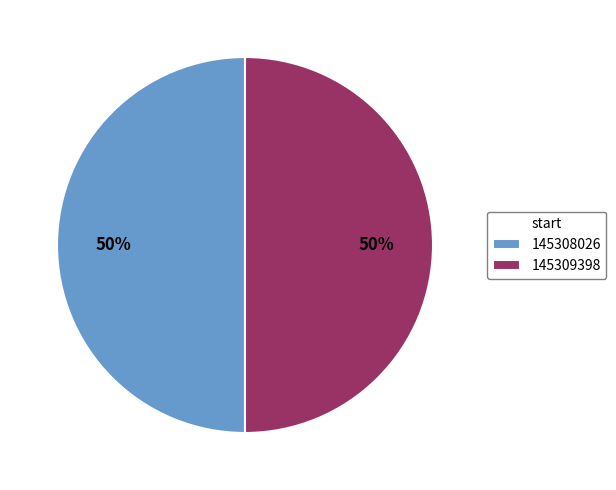

Is it true that 145309398 is 40% of the pie?

False